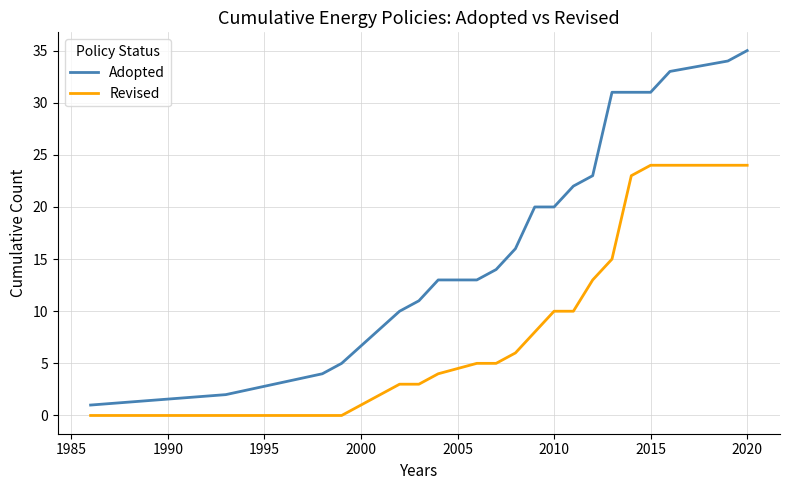

Which series has the largest range (max minus min)?

Adopted